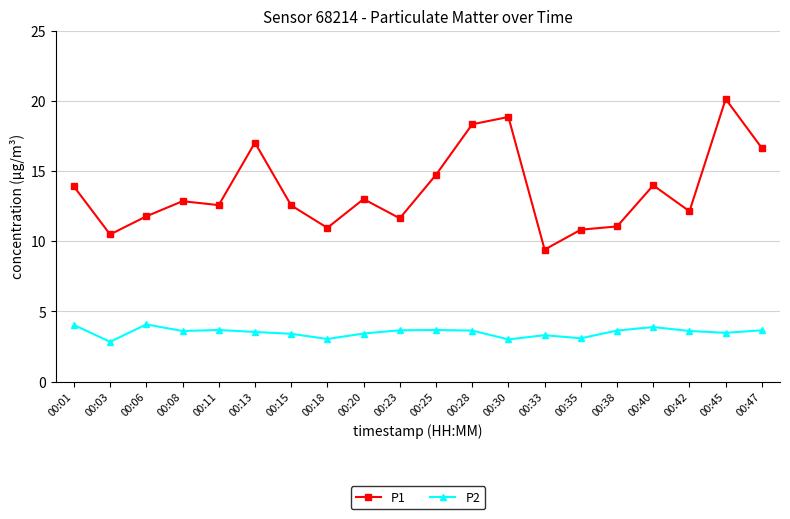

What is the difference between the second highest and minimum values in the P2 series?

1.2